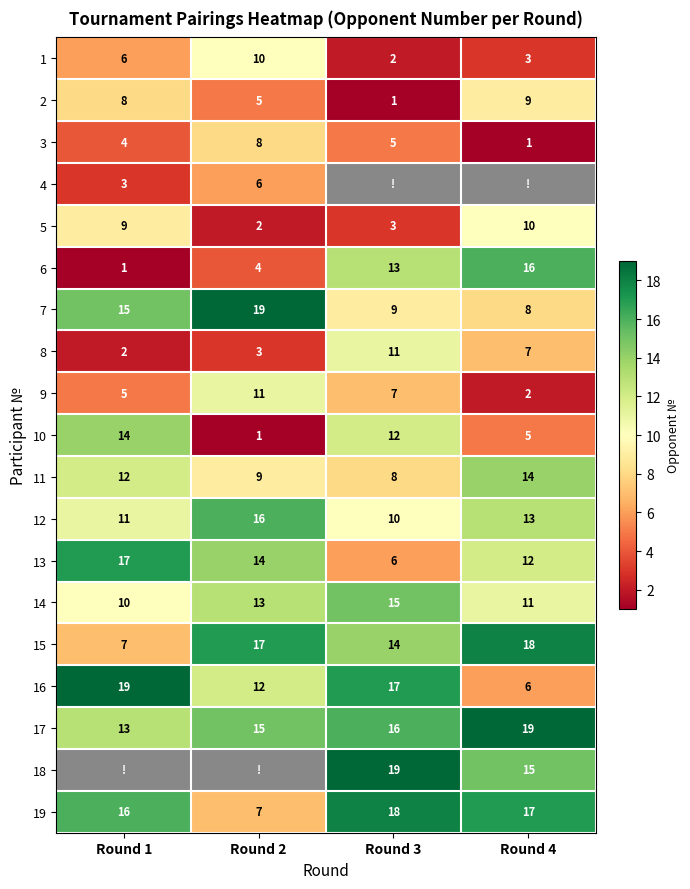

What is the sum of all 14 values?

49